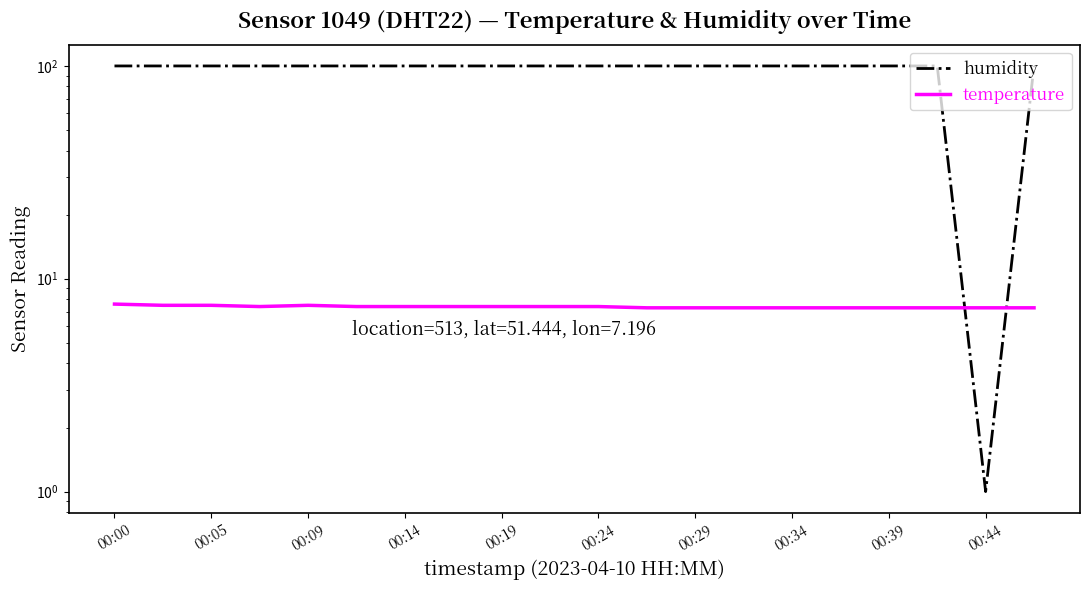

What is the total value across all series at 00:09?

107.4